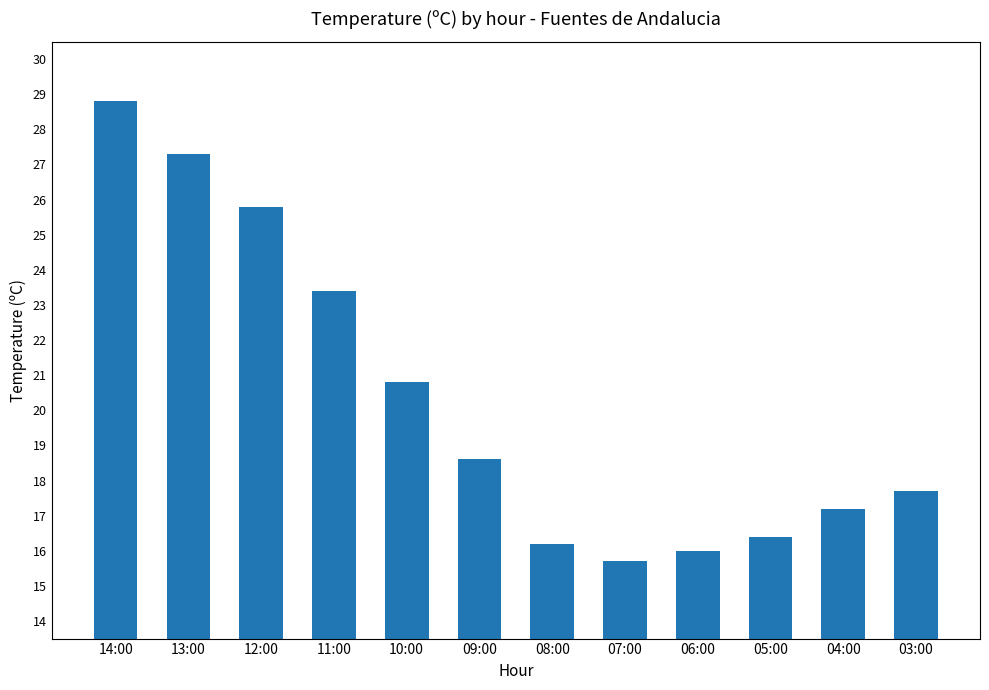

Where does the data first go above 18?

14:00